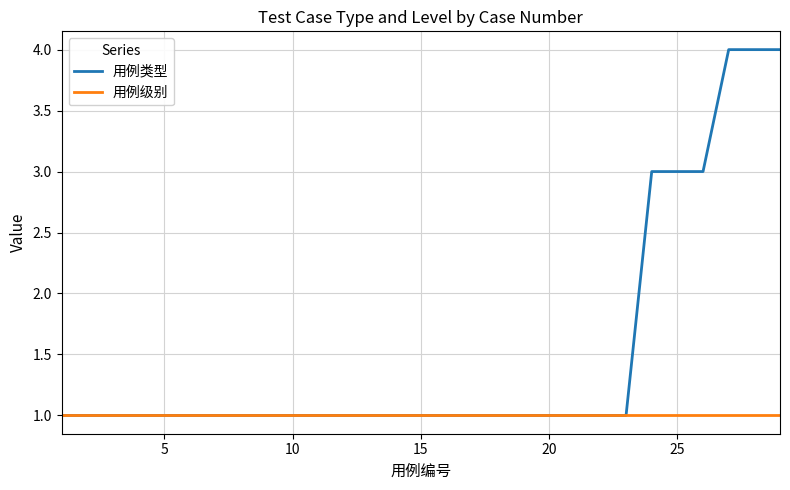

Which series has the widest spread of values?

用例类型